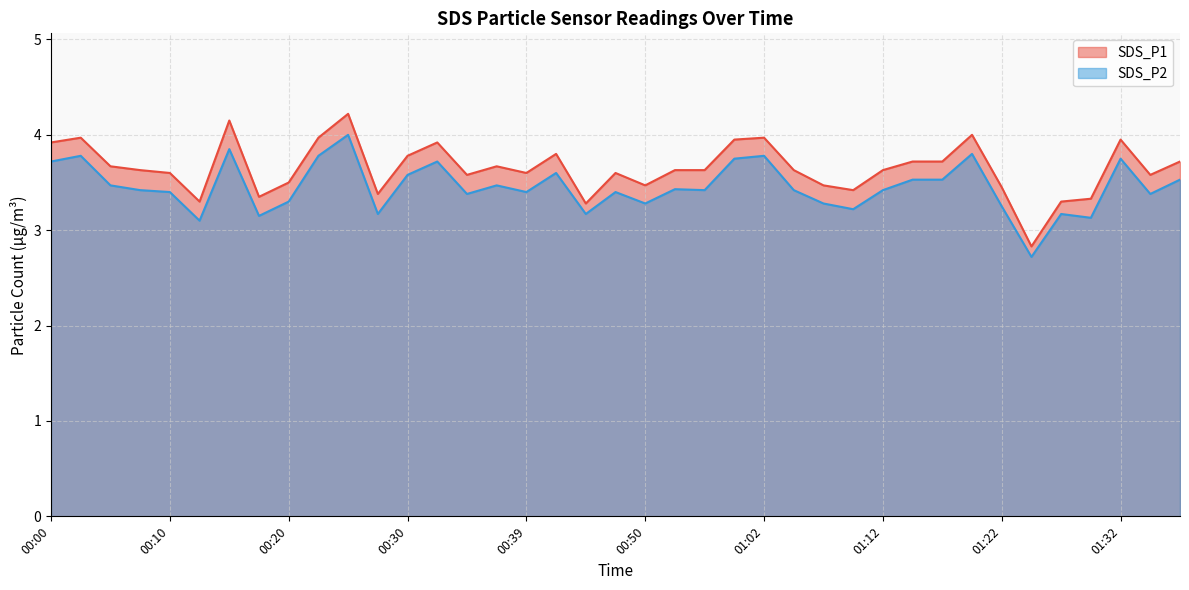

At which label does SDS_P2 first exceed 3?

00:00